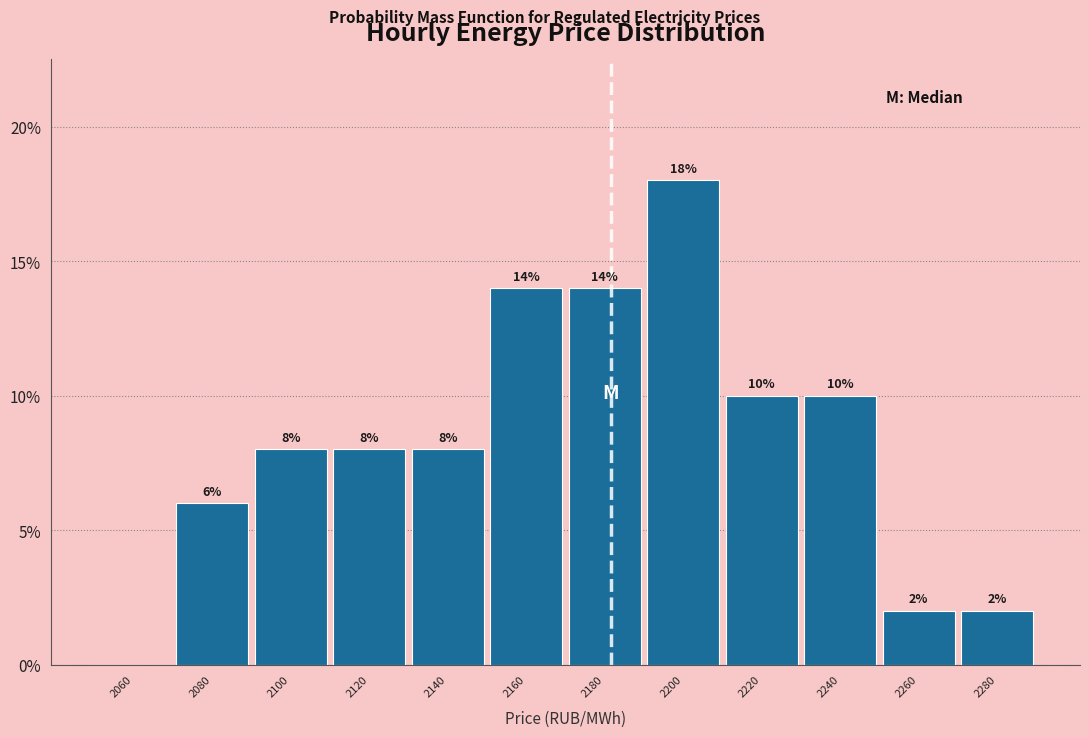

Reading left to right, list all the values displayed in this chart.

2060=0.0	2080=6.0	2100=8.0	2120=8.0	2140=8.0	2160=14.0	2180=14.0	2200=18.0	2220=10.0	2240=10.0	2260=2.0	2280=2.0